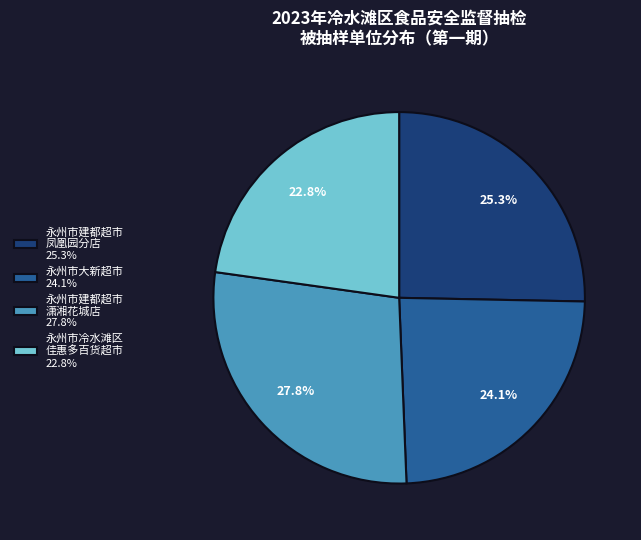

How many slices are in this pie chart?

4